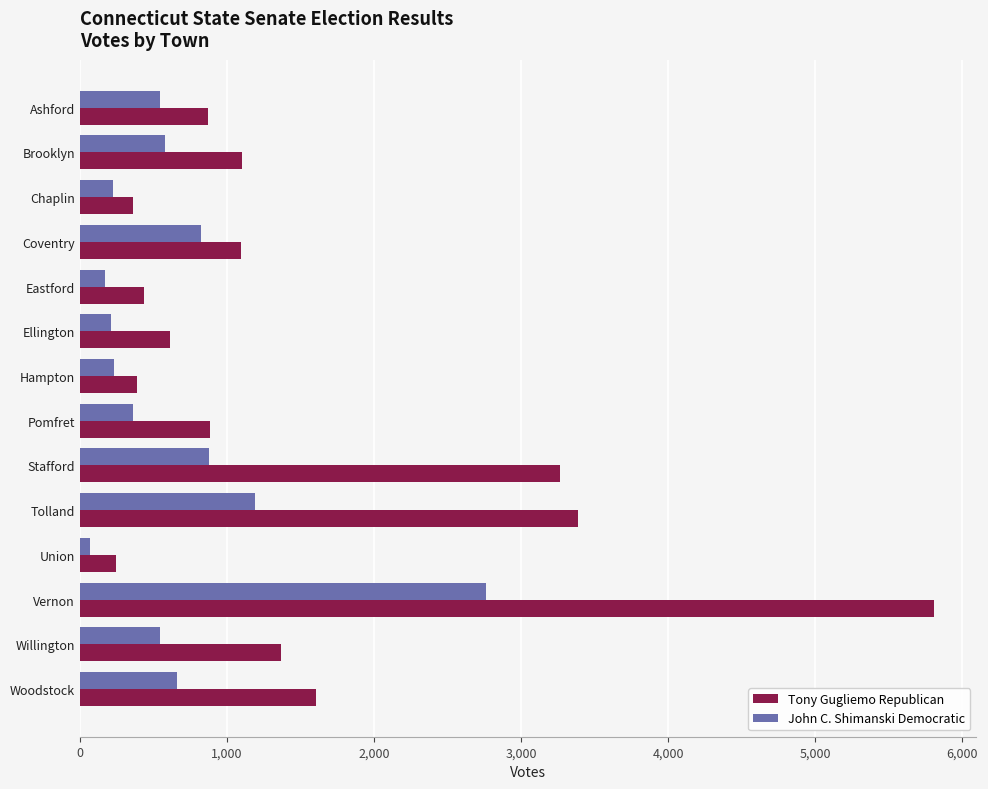

What is the spread (max minus min) of values at Pomfret?

525